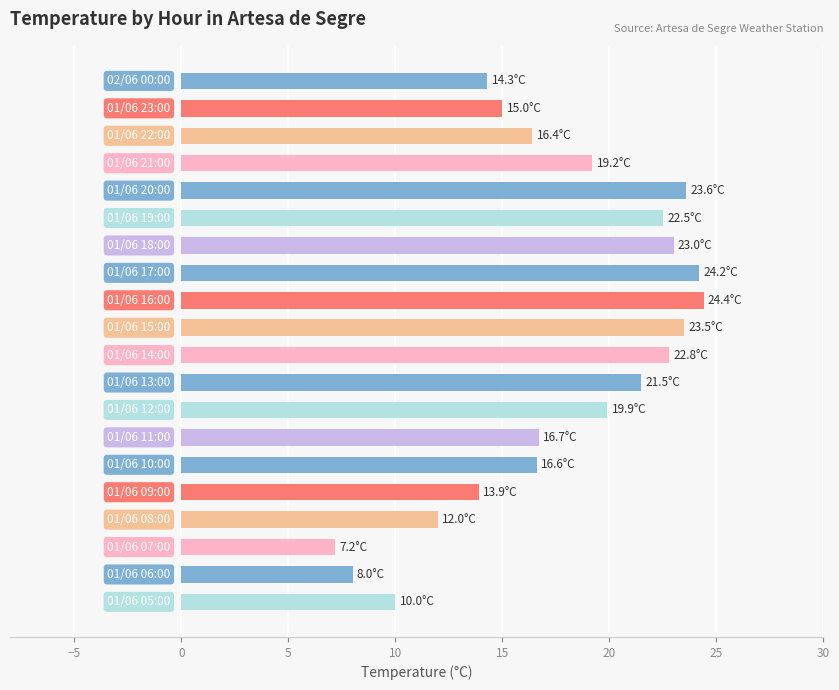

What is the smallest value displayed?

7.2